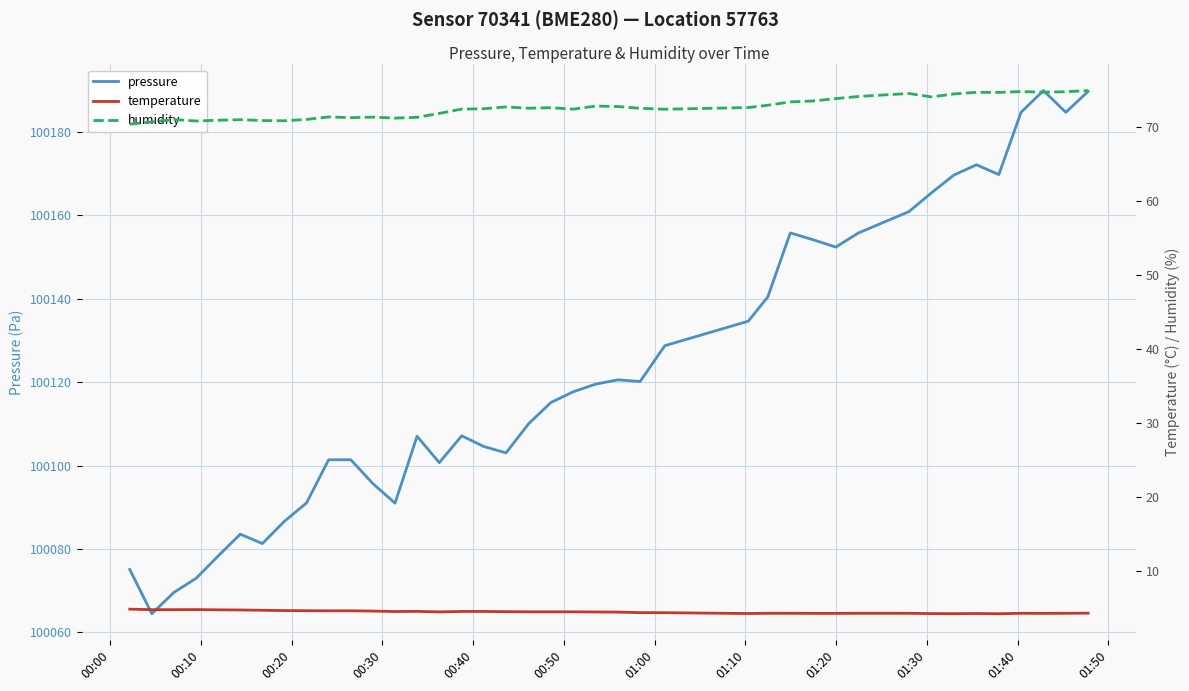

What is the difference between the second highest and second lowest values in the humidity series?

4.1